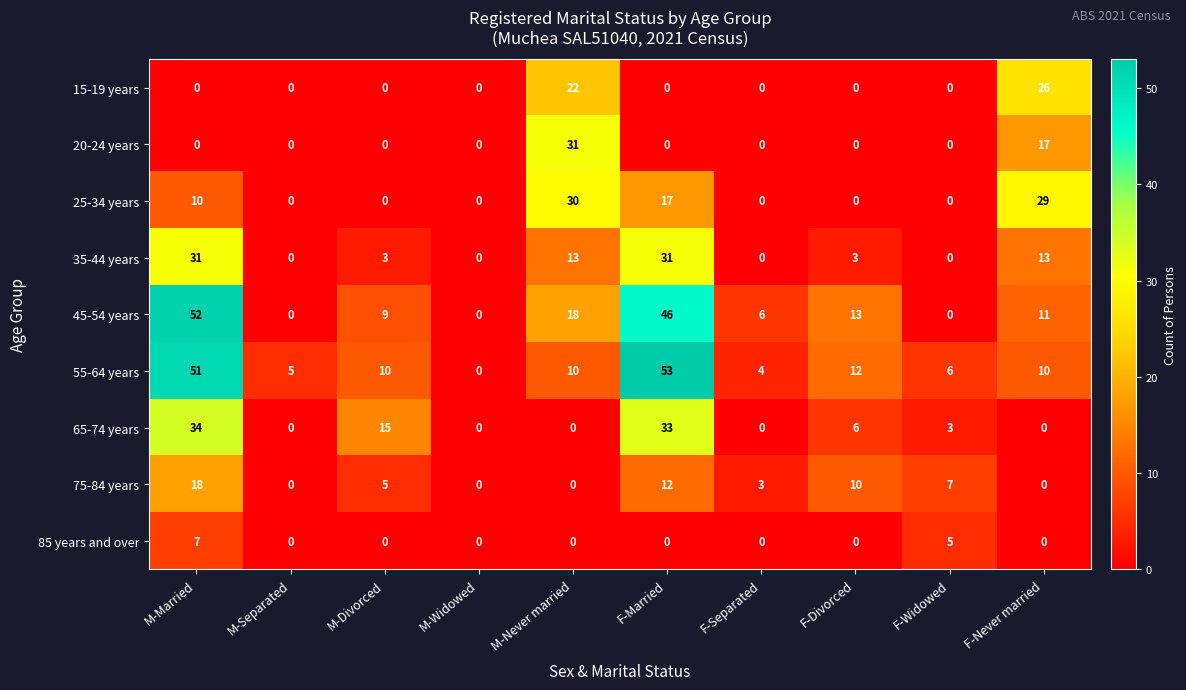

The 55-64 years series shows 53 at F-Married. True or false?

True